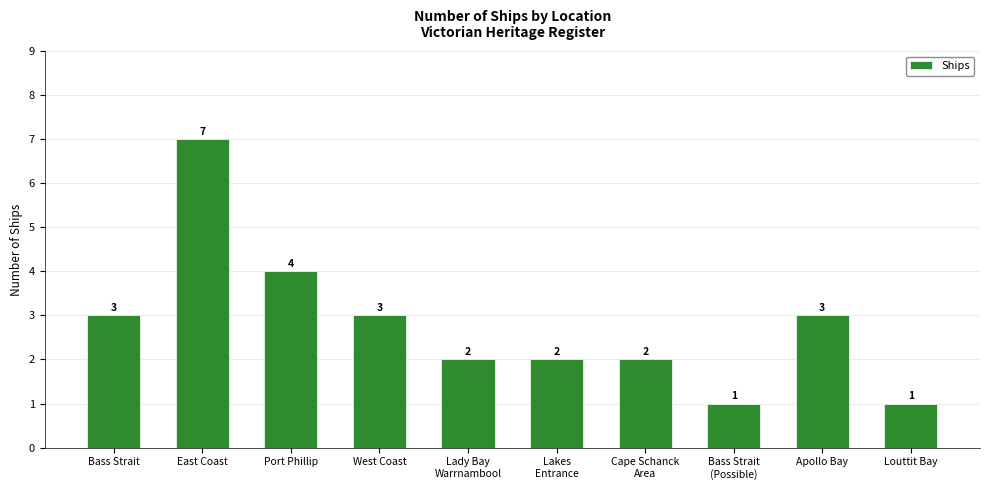

Is it true that the value at Port Phillip is 2?

False